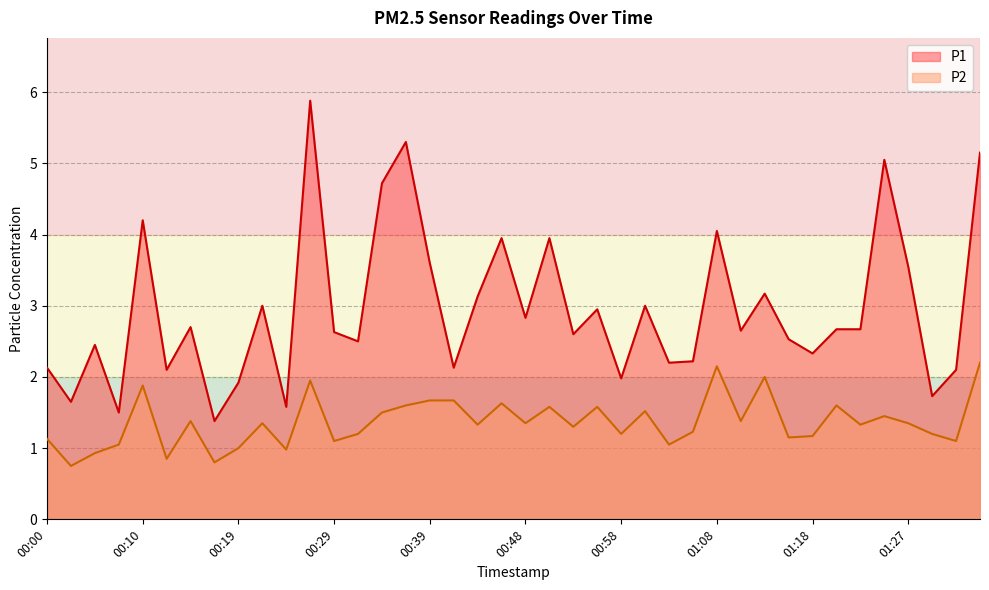

Does the chart have visible grid lines?

Yes